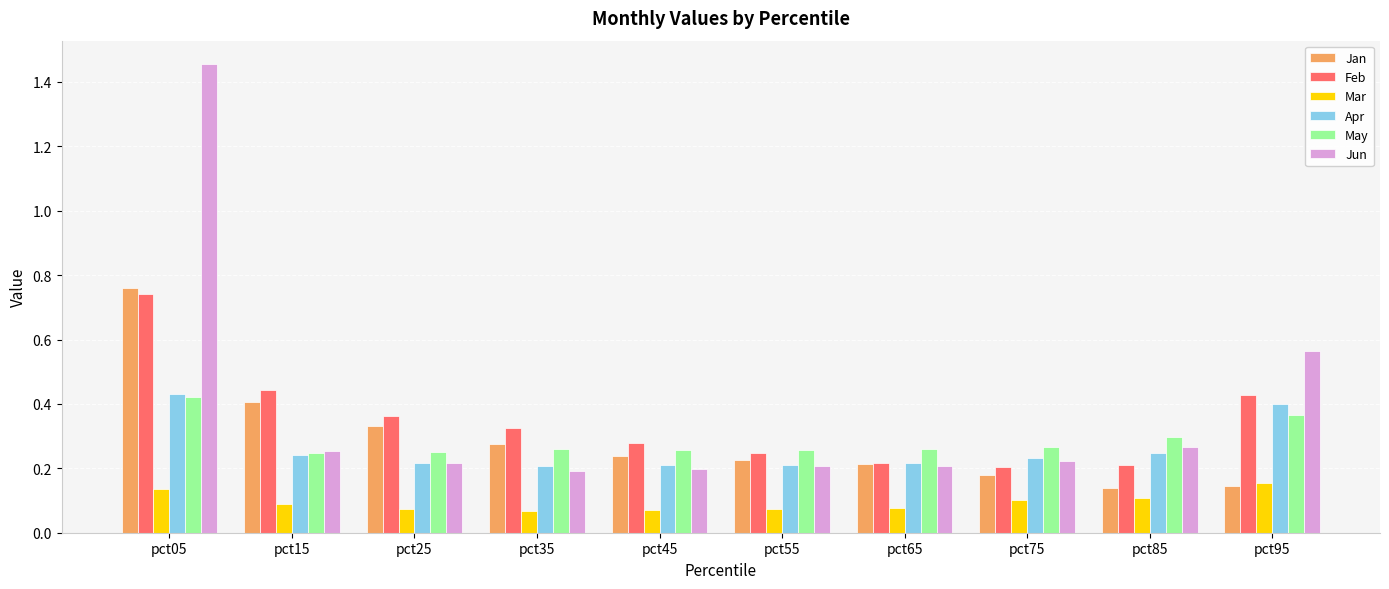

At which category does the chart reach its peak across all series?

pct05